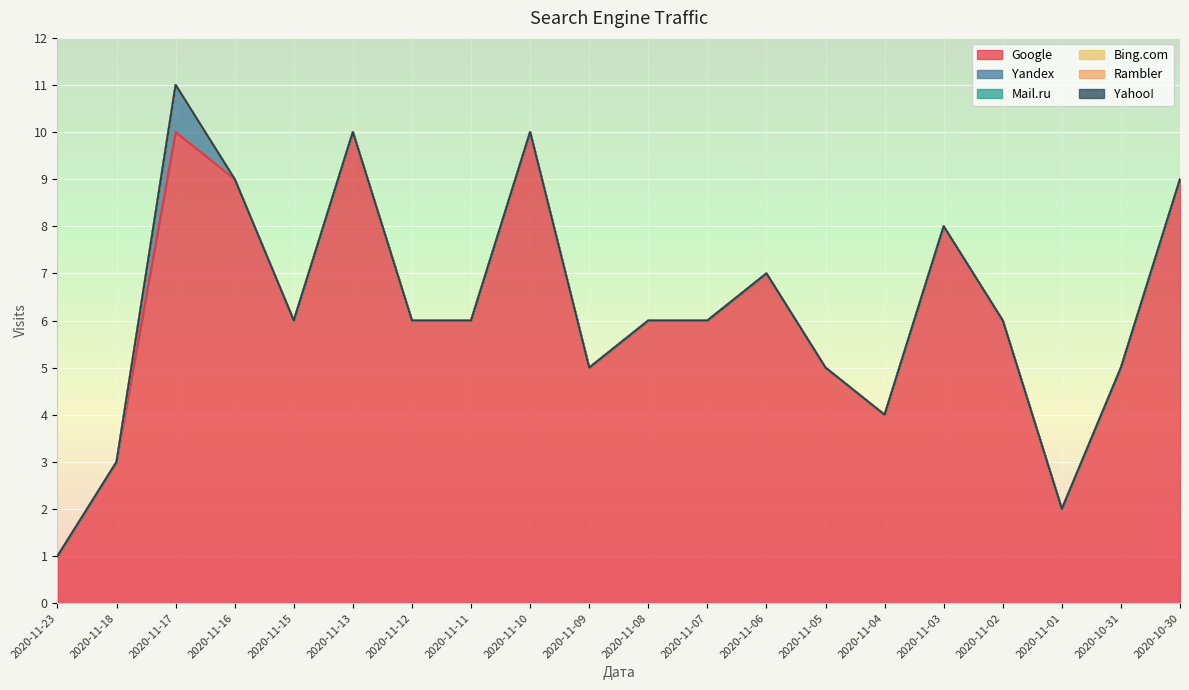

What position from the left is 2020-11-02?

17